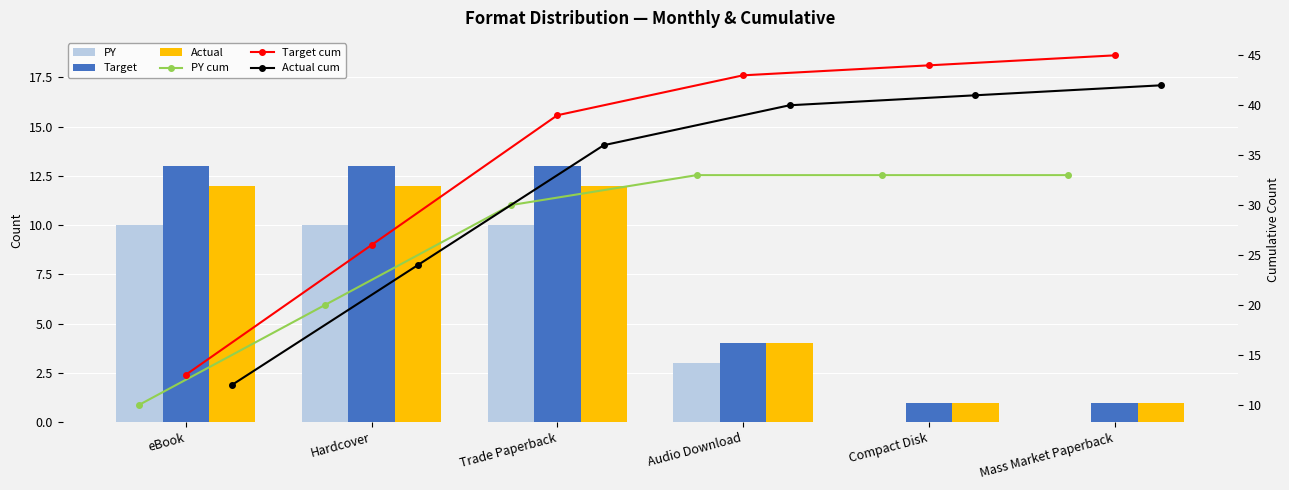

Are the bars horizontal?

No